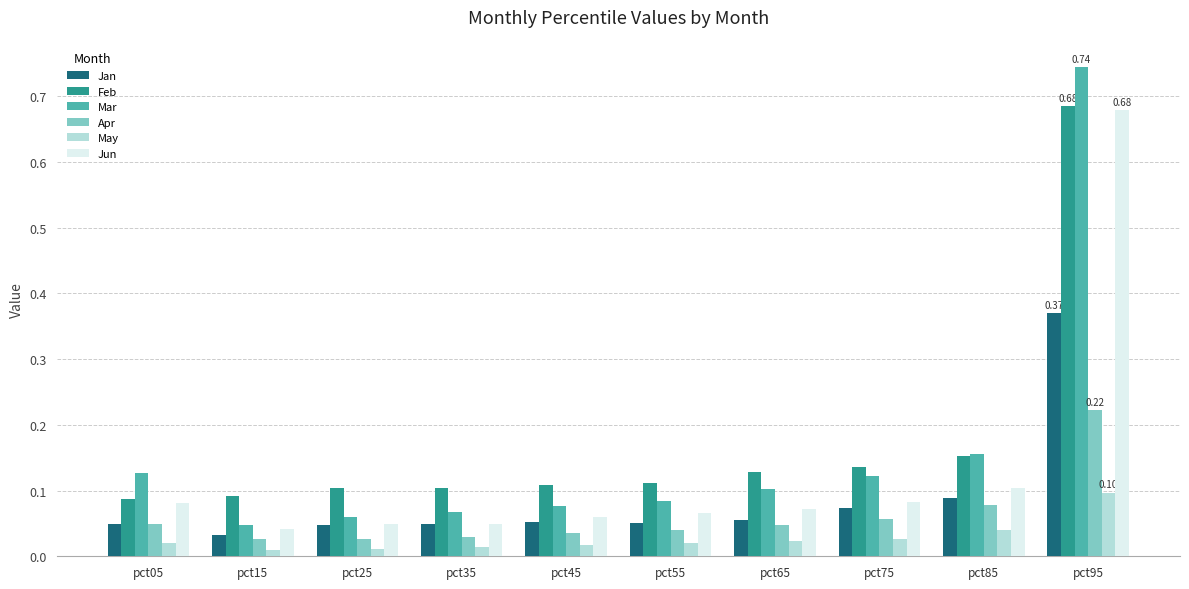

Which series has the largest total across all categories?

Feb